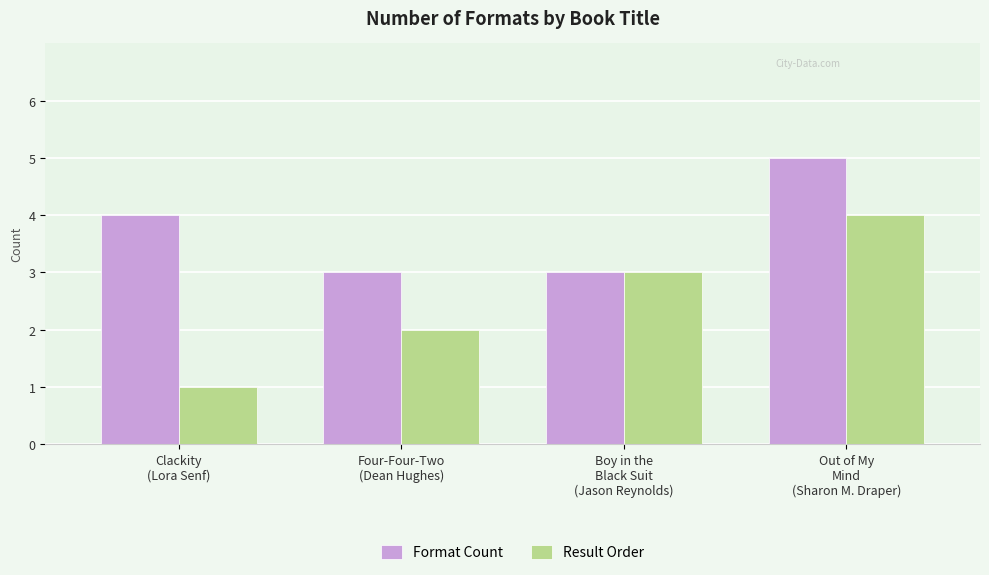

Which series has the largest range (max minus min)?

Result Order